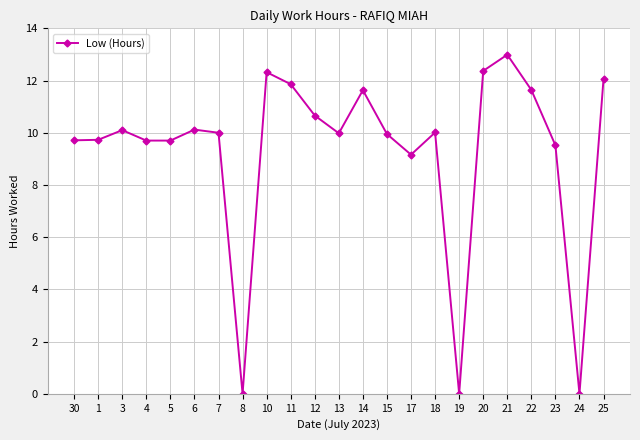

Where does the data first go above 10?

3